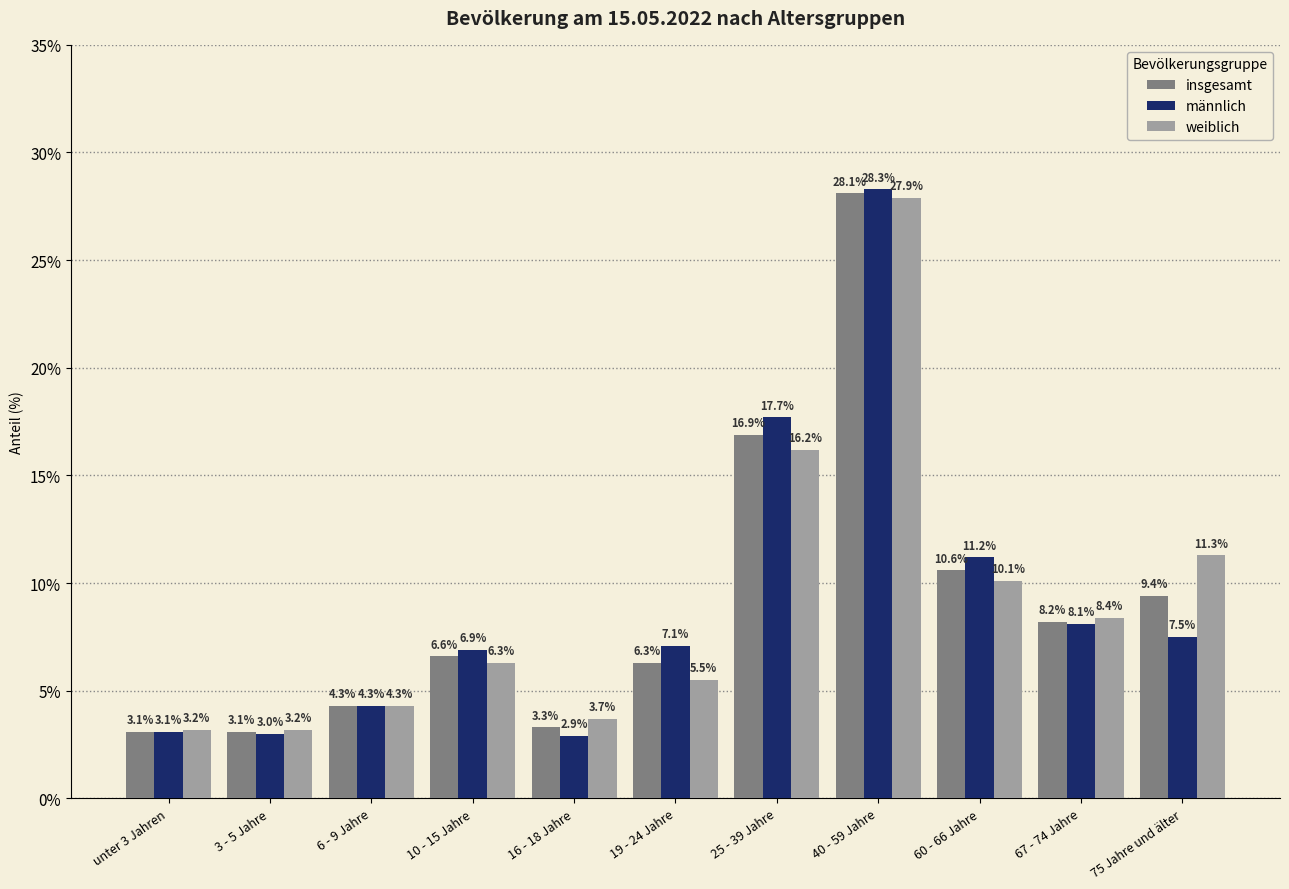

Reading left to right, transcribe all the data shown in this chart.

insgesamt: unter 3 Jahren=3.1	3 - 5 Jahre=3.1	6 - 9 Jahre=4.3	10 - 15 Jahre=6.6	16 - 18 Jahre=3.3	19 - 24 Jahre=6.3	25 - 39 Jahre=16.9	40 - 59 Jahre=28.1	60 - 66 Jahre=10.6	67 - 74 Jahre=8.2	75 Jahre und älter=9.4
männlich: unter 3 Jahren=3.1	3 - 5 Jahre=3.0	6 - 9 Jahre=4.3	10 - 15 Jahre=6.9	16 - 18 Jahre=2.9	19 - 24 Jahre=7.1	25 - 39 Jahre=17.7	40 - 59 Jahre=28.3	60 - 66 Jahre=11.2	67 - 74 Jahre=8.1	75 Jahre und älter=7.5
weiblich: unter 3 Jahren=3.2	3 - 5 Jahre=3.2	6 - 9 Jahre=4.3	10 - 15 Jahre=6.3	16 - 18 Jahre=3.7	19 - 24 Jahre=5.5	25 - 39 Jahre=16.2	40 - 59 Jahre=27.9	60 - 66 Jahre=10.1	67 - 74 Jahre=8.4	75 Jahre und älter=11.3